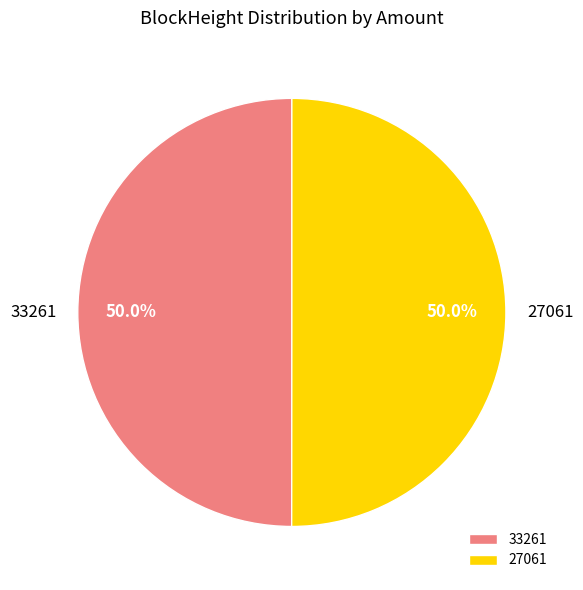

Count the number of slices in the pie.

2